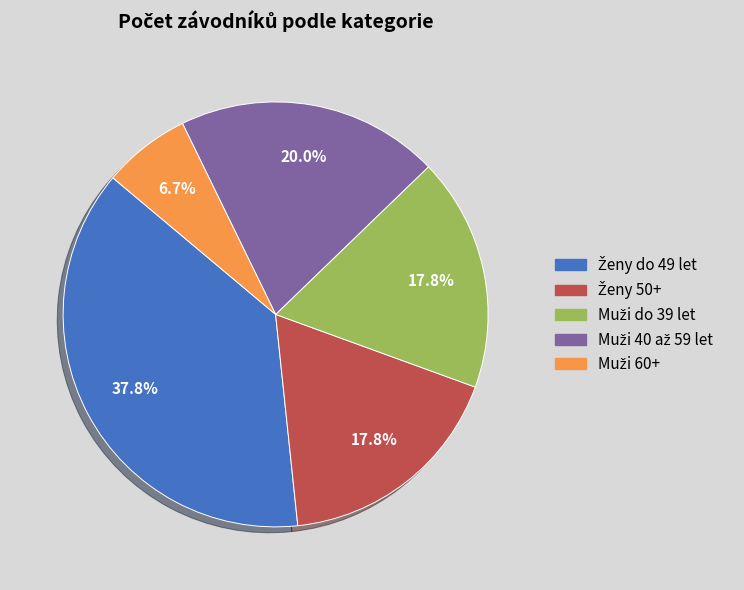

Is there a majority slice in this chart?

No